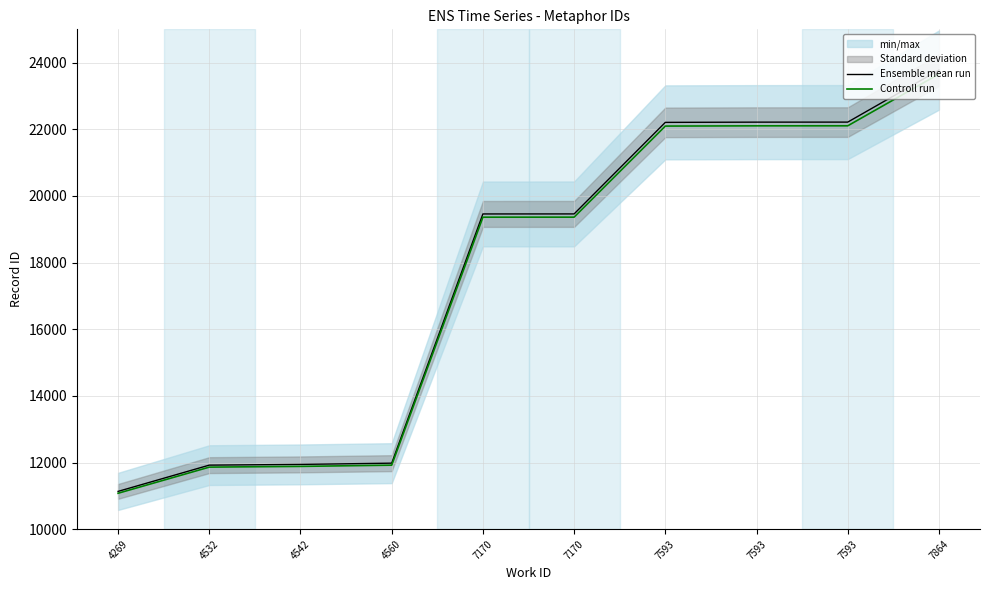

Does the chart display data point markers on the line(s)?

No